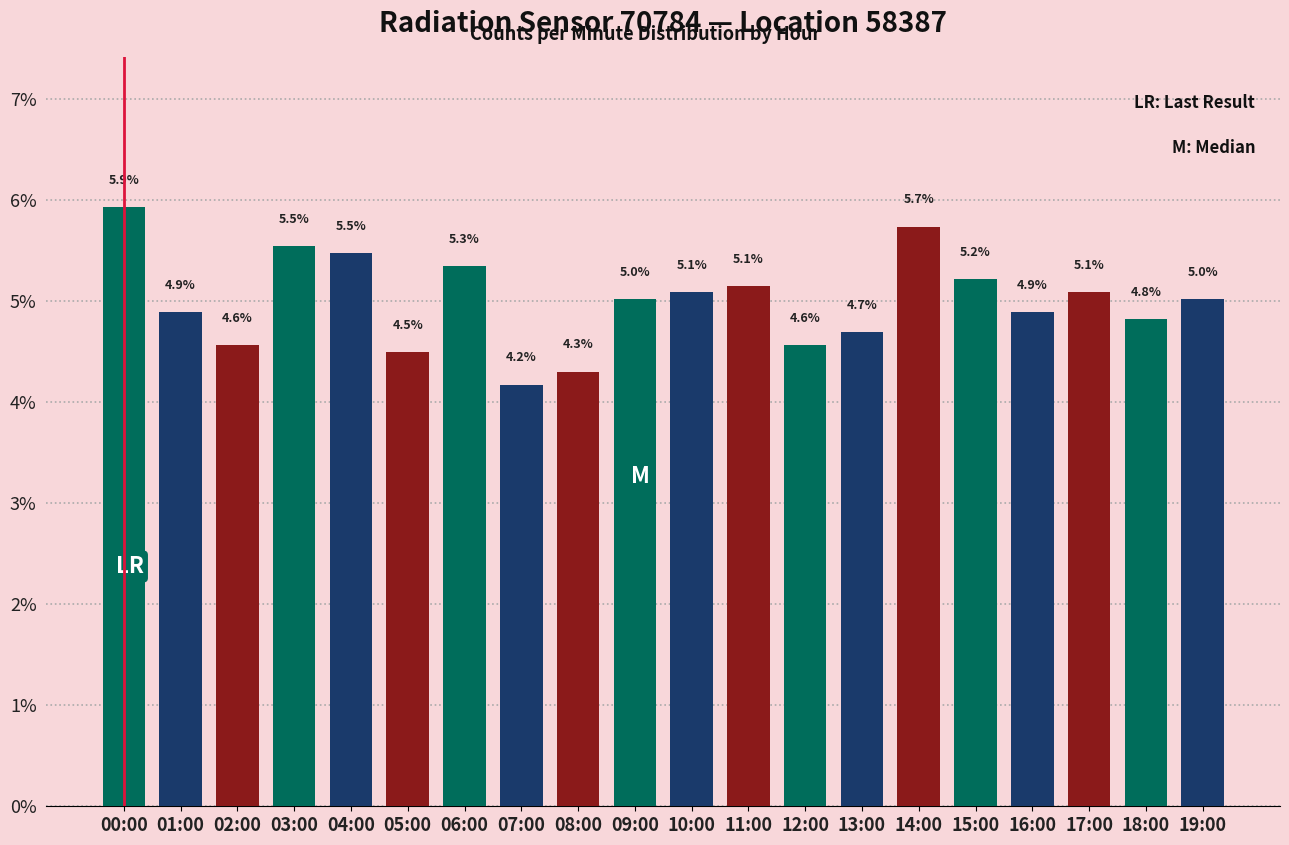

Count the number of categories in the chart.

20